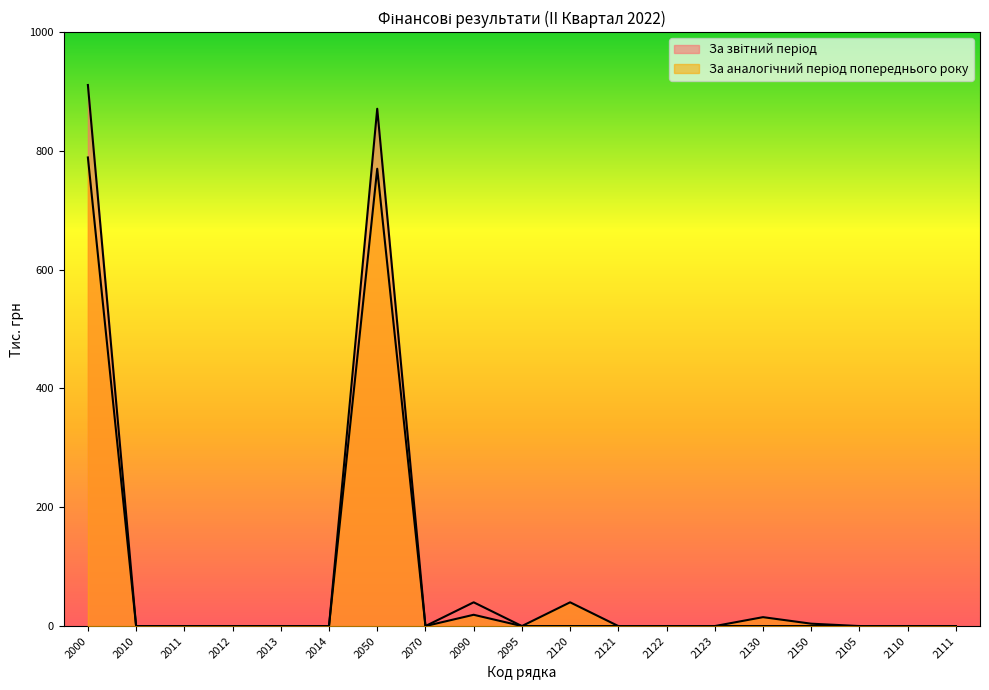

At how many categories does at least one series exceed 700?

2